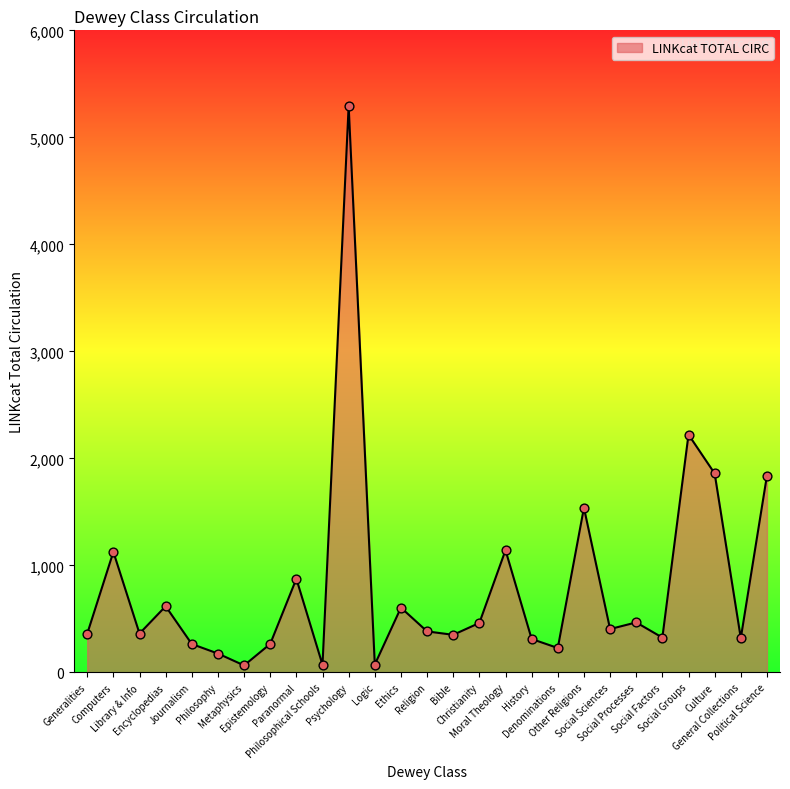

What is the ratio of the value at Christianity to the value at Moral Theology?

0.4